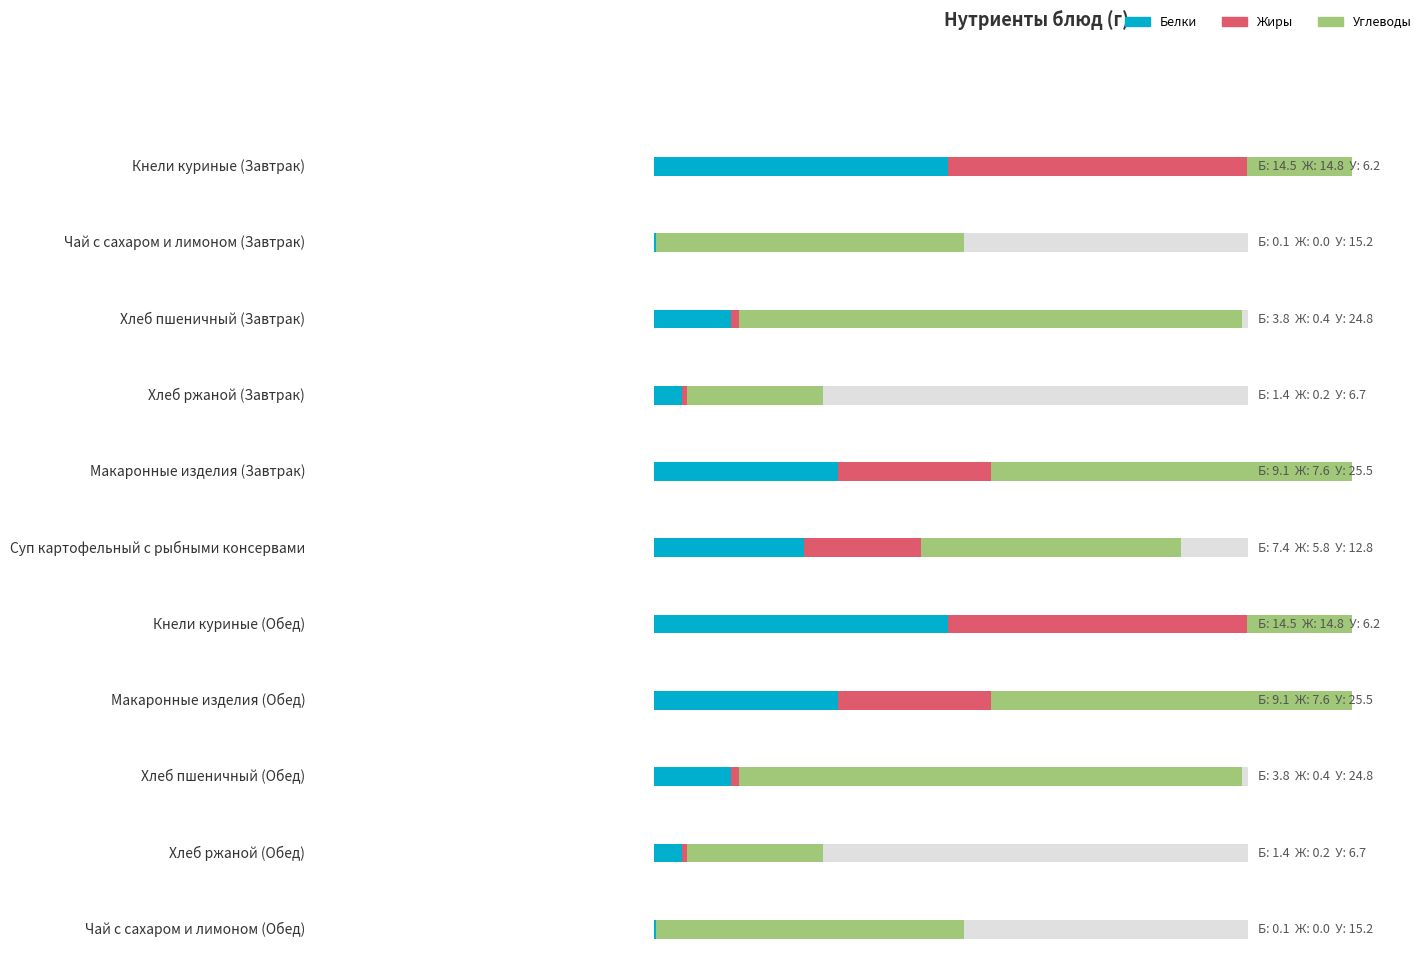

What is the sum of all Углеводы values?

169.7